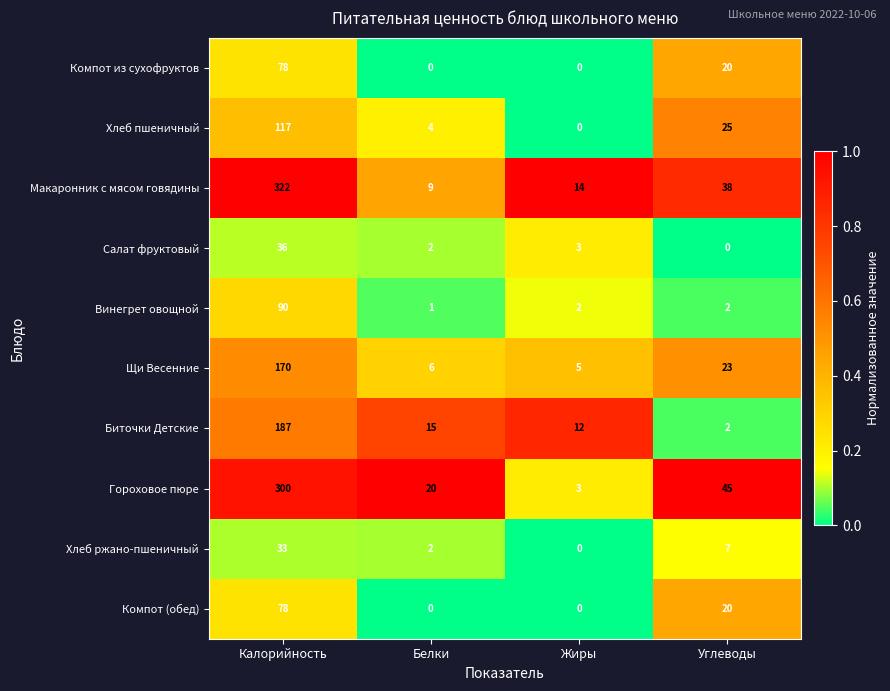

At which category does the chart reach its peak across all series?

Калорийность